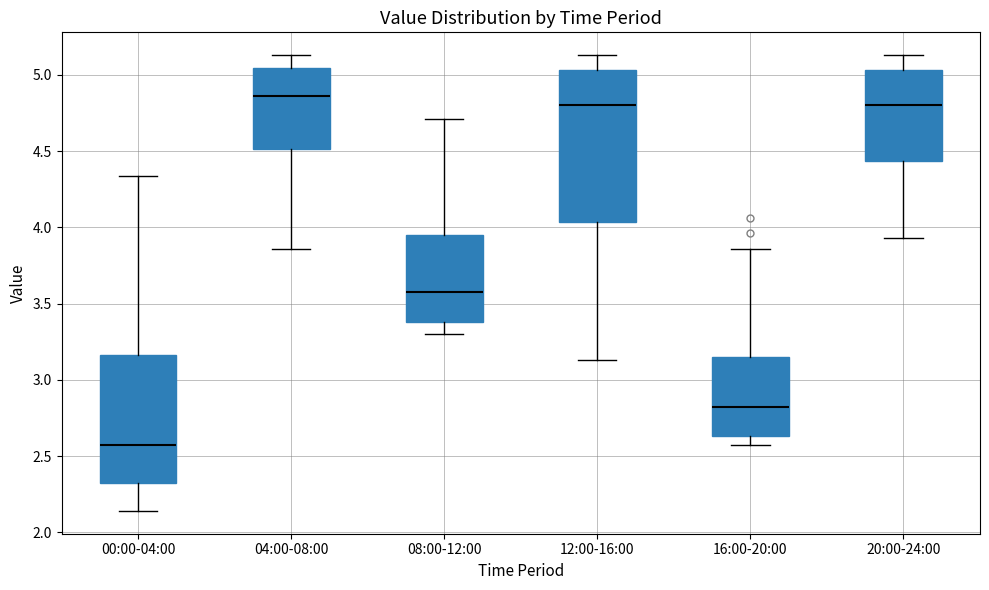

Reading left to right, read every box against the y-axis: the position of its median line, the range the box covers, and the ends of its whiskers. The values are not printed on the chart, so give them approximately, as read against the axis.

00:00-04:00: median 2.60, box 2.30 to 3.15, whiskers 2.15 to 4.35
04:00-08:00: median 4.85, box 4.50 to 5.05, whiskers 3.85 to 5.15
08:00-12:00: median 3.60, box 3.40 to 3.95, whiskers 3.30 to 4.70
12:00-16:00: median 4.80, box 4.05 to 5.05, whiskers 3.15 to 5.15
16:00-20:00: median 2.80, box 2.65 to 3.15, whiskers 2.55 to 3.85
20:00-24:00: median 4.80, box 4.45 to 5.05, whiskers 3.95 to 5.15